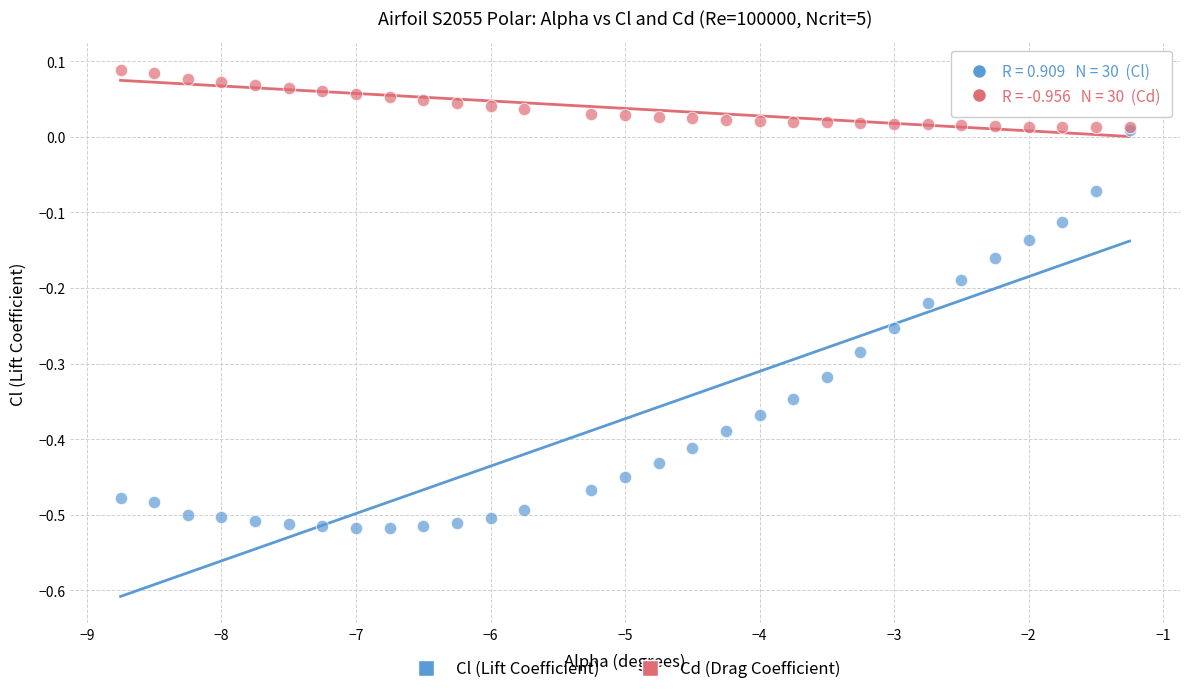

What are all the series names shown in the legend?

Cl (Lift Coefficient), Cd (Drag Coefficient)